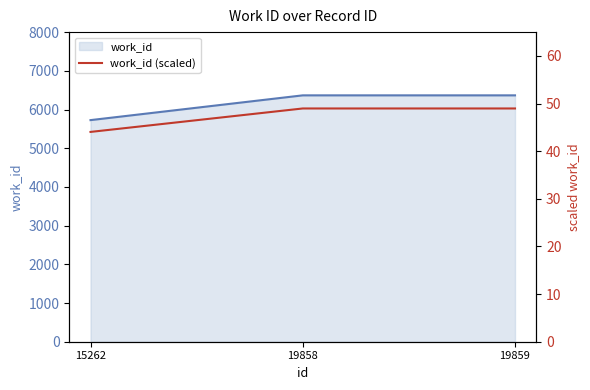

List the labels in order of value, smallest first.

15262, 19858, 19859